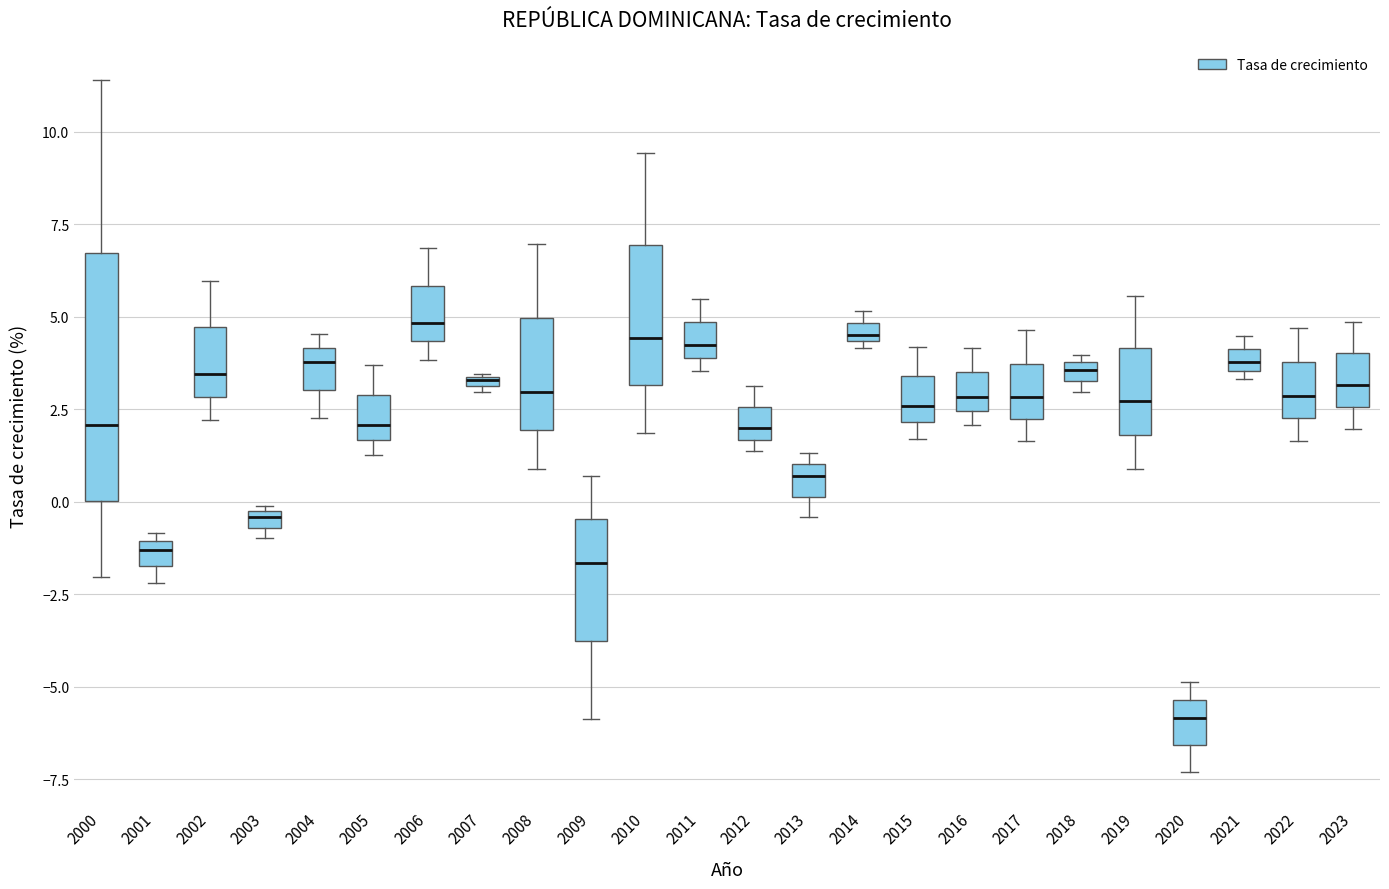

Which box is the tallest, from its lower edge to its upper edge?

2000